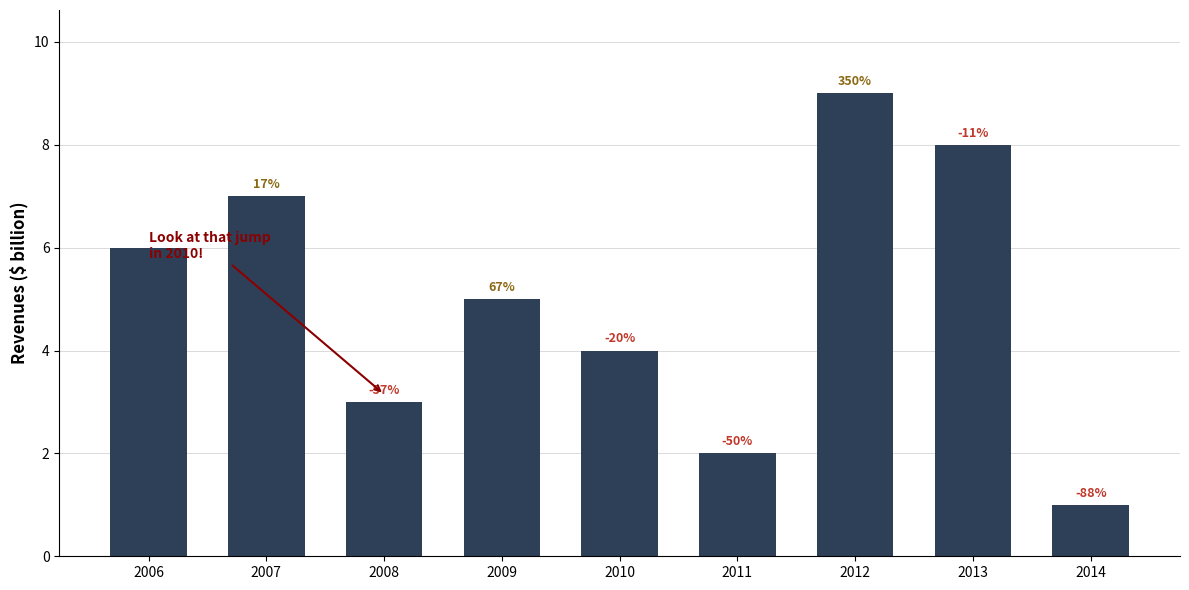

What is the average value?

5